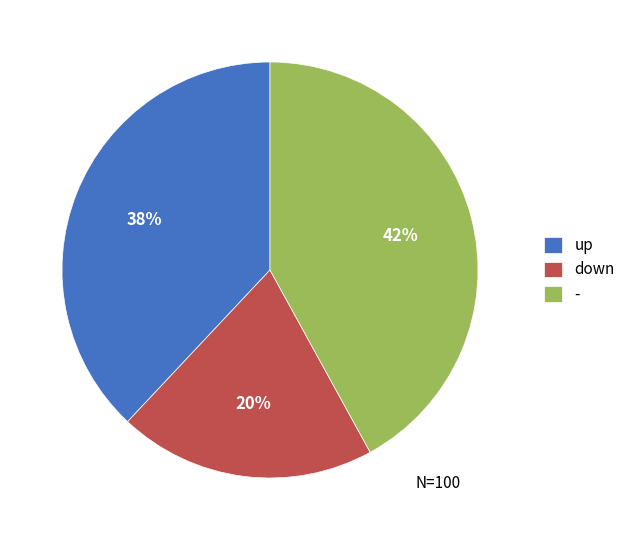

To the nearest percent, what is the combined percentage of up and down?

58%